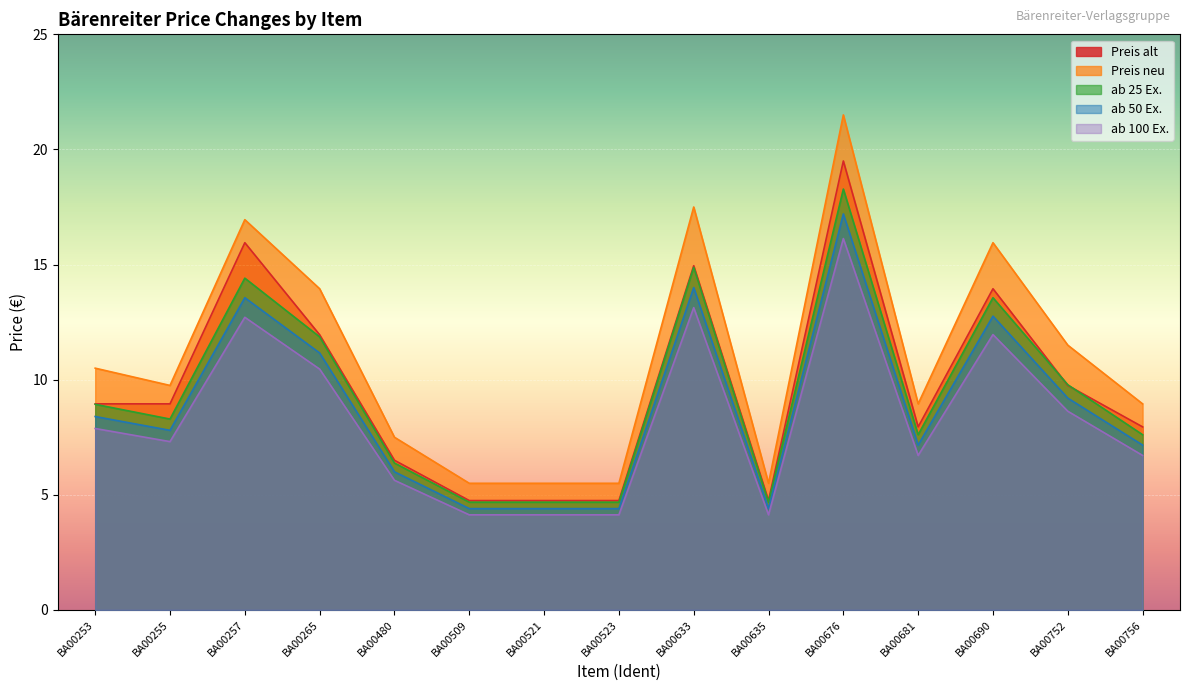

Is it true that Preis neu equals 21.5 at BA00676?

True